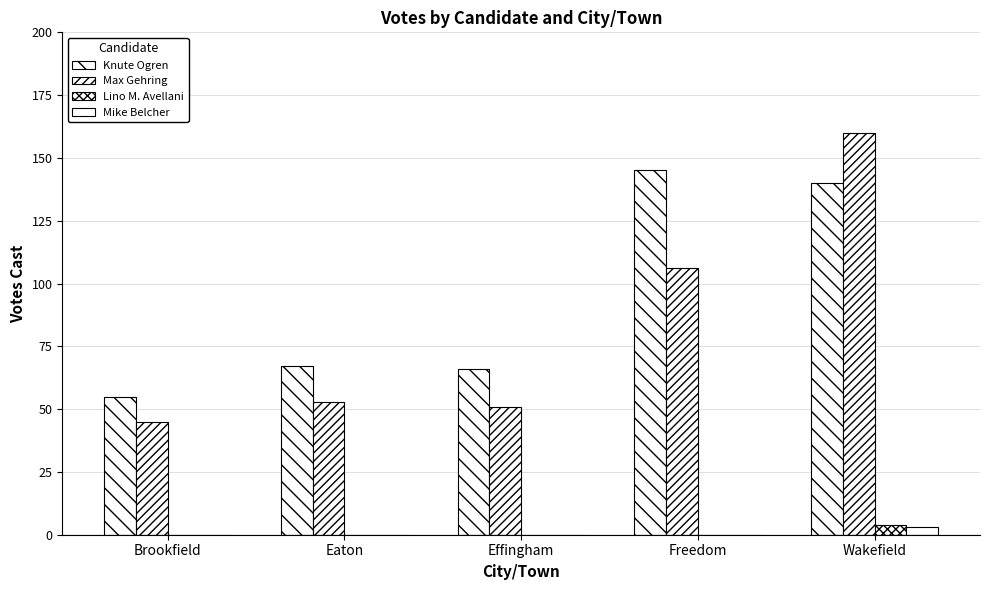

Reading left to right, what are all the values shown in this chart?

Knute Ogren: 55	67	66	145	140
Max Gehring: 45	53	51	106	160
Lino M. Avellani: 0	0	0	0	4
Mike Belcher: 0	0	0	0	3